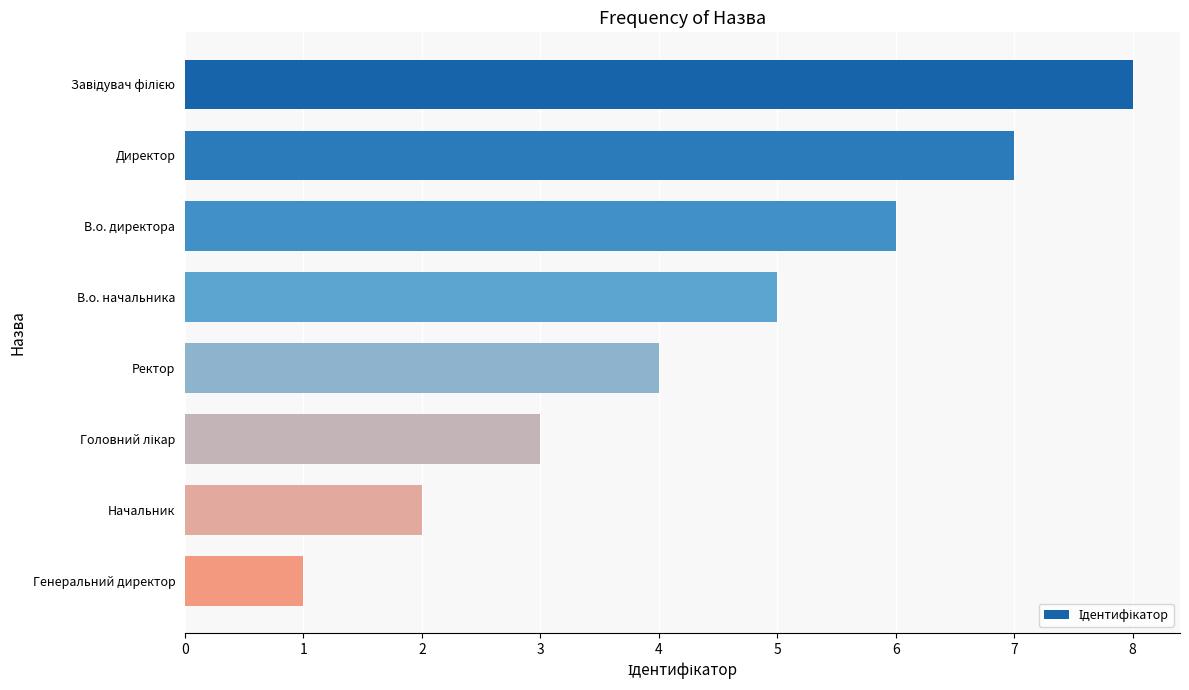

What is the difference between the second highest and second lowest values?

5